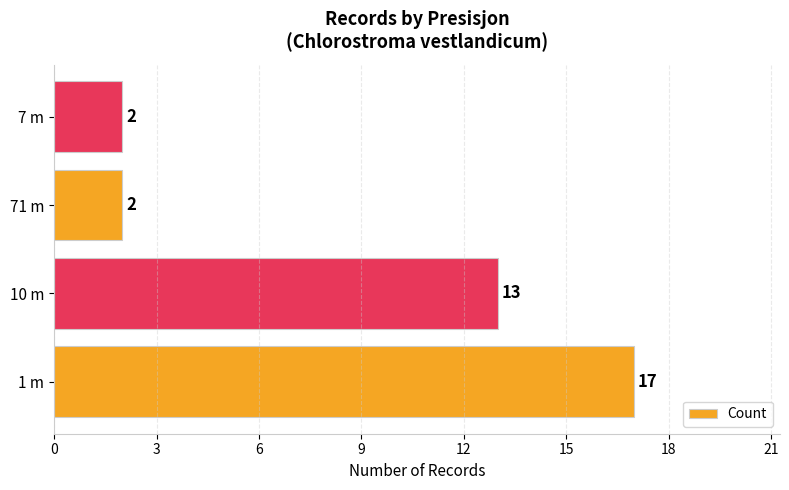

What is the sum of all values?

34